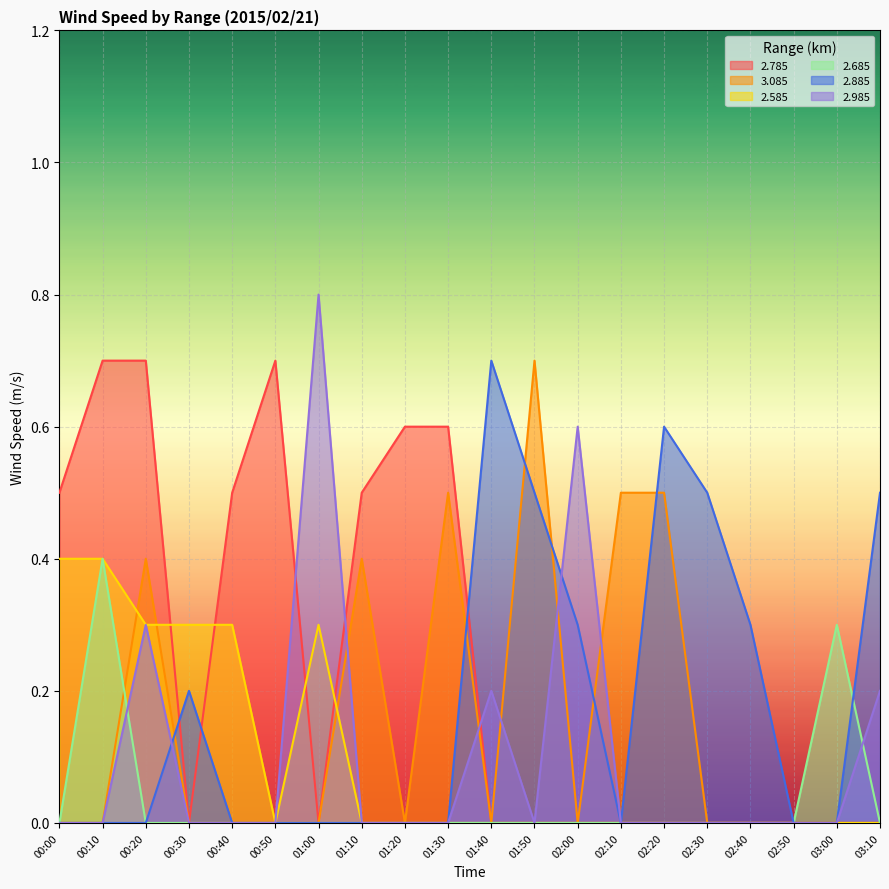

List the labels in order of 3.085 value, largest first.

01:50, 01:30, 02:10, 02:20, 00:20, 01:10, 00:00, 00:10, 00:30, 00:40, 00:50, 01:00, 01:20, 01:40, 02:00, 02:30, 02:40, 02:50, 03:00, 03:10